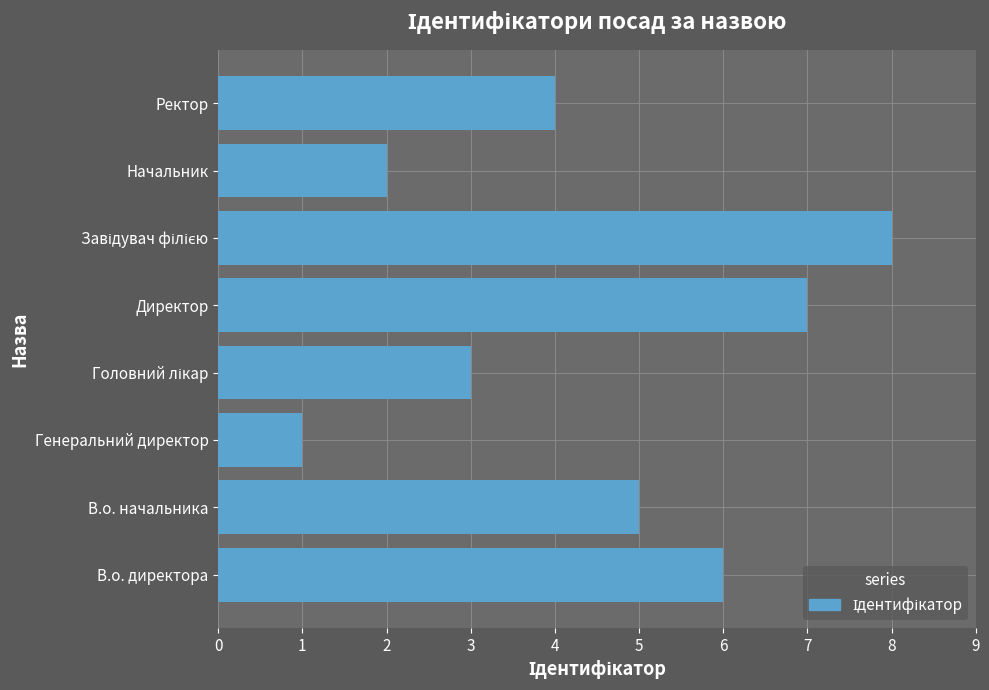

How many distinct data groups are displayed?

1